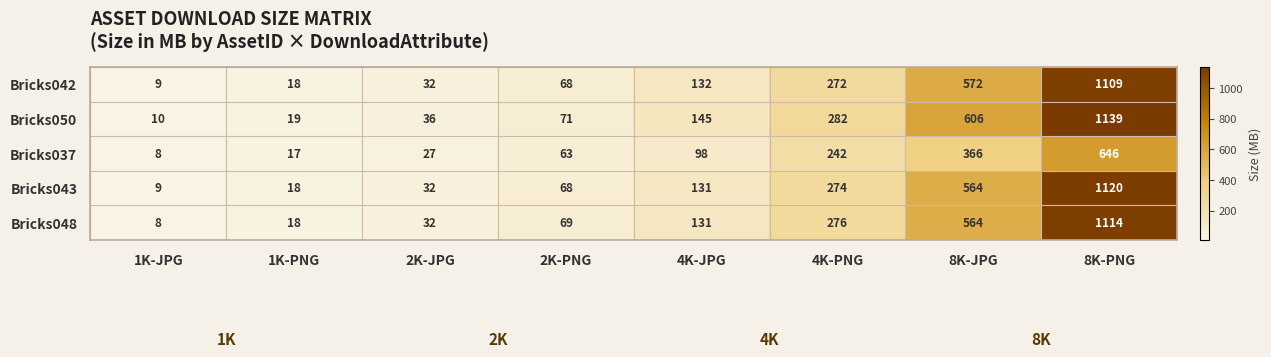

What is the sum of all Bricks048 values?

2212